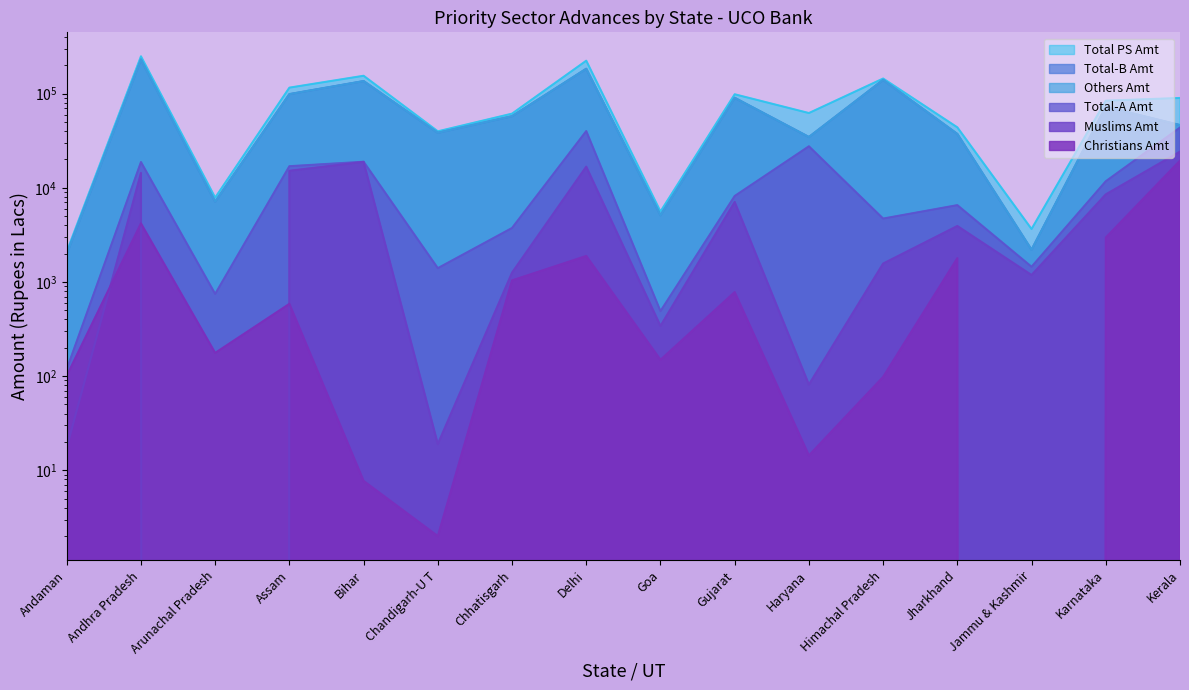

How many distinct data groups are displayed?

6